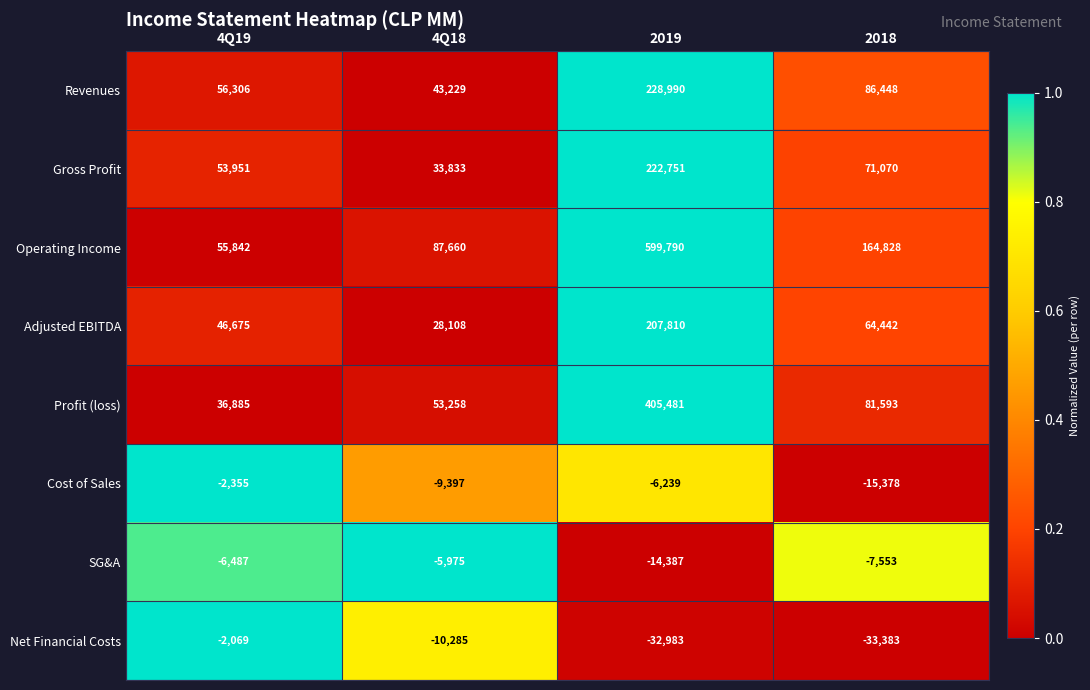

What is the maximum value shown in the chart?

599790